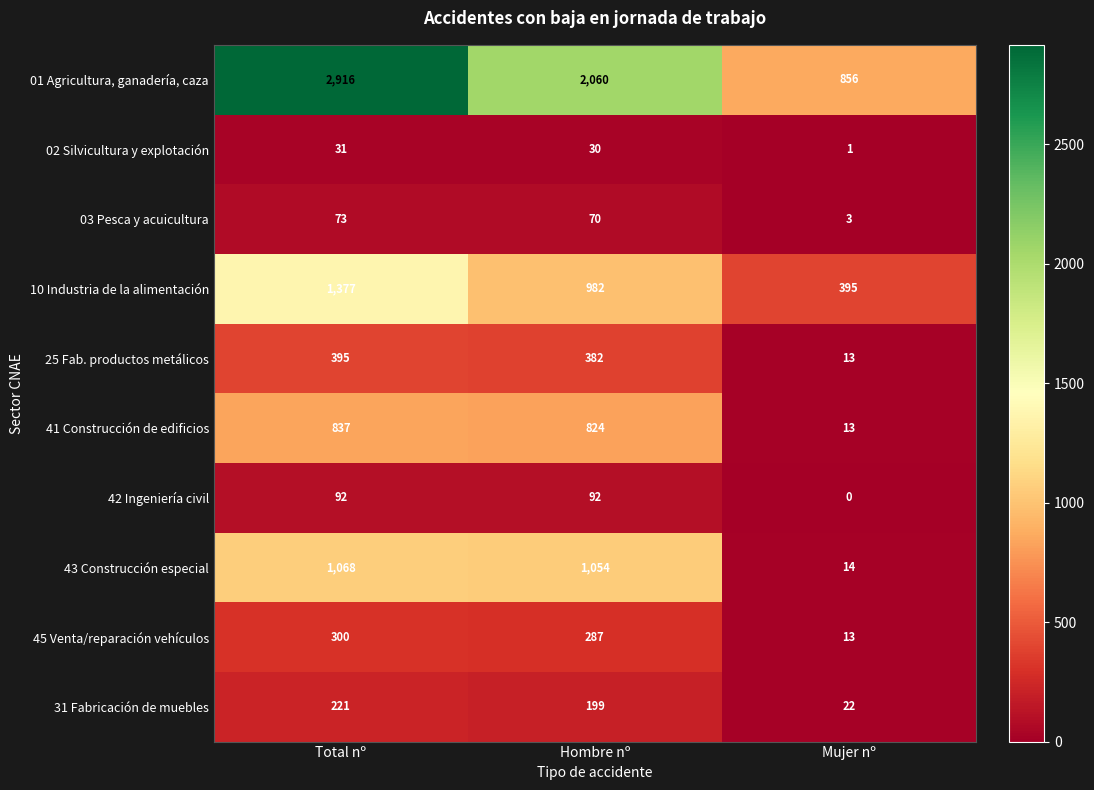

At how many categories does at least one series exceed 1183?

2